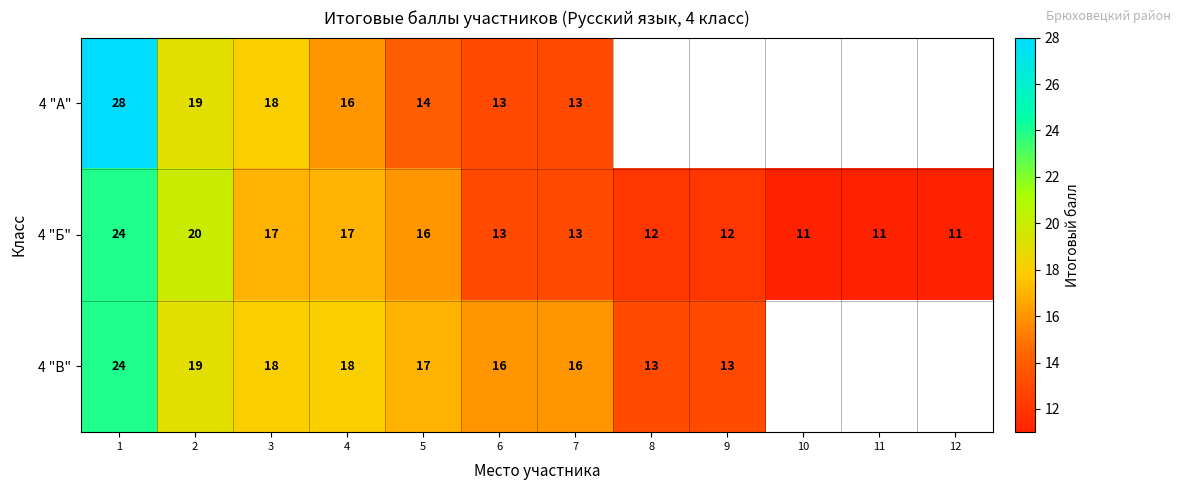

Is it true that 4 "Б" equals 13 at 7?

True